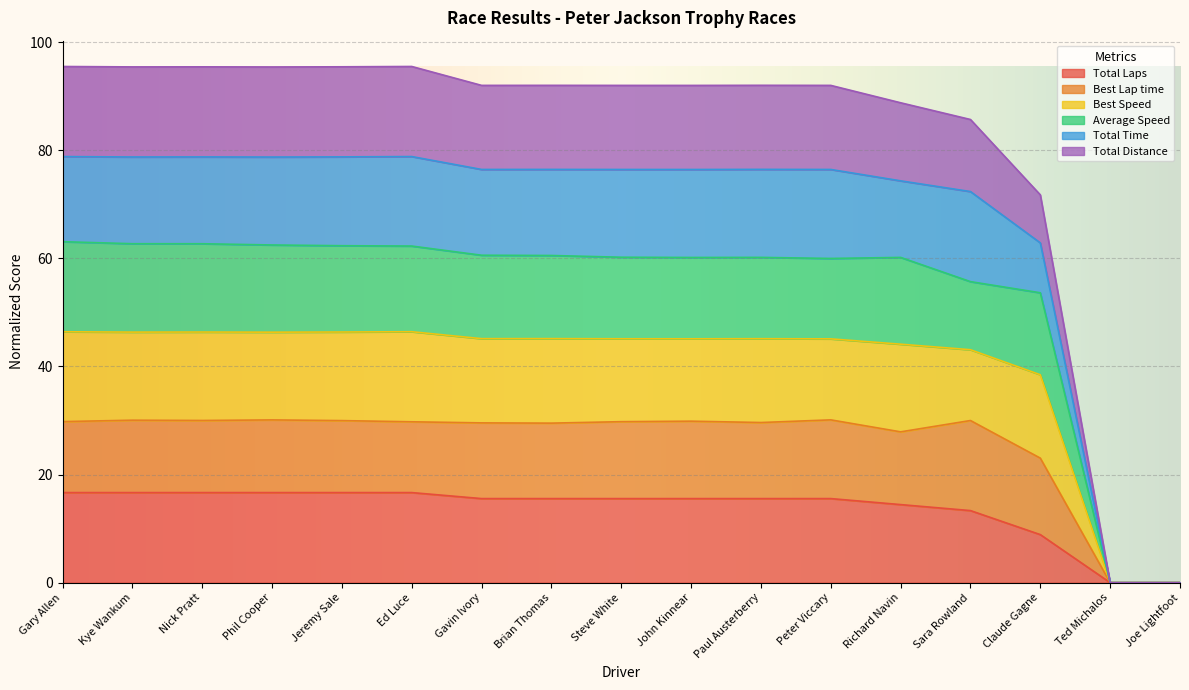

Which has a higher value, Brian Thomas or Ted Michalos?

Brian Thomas